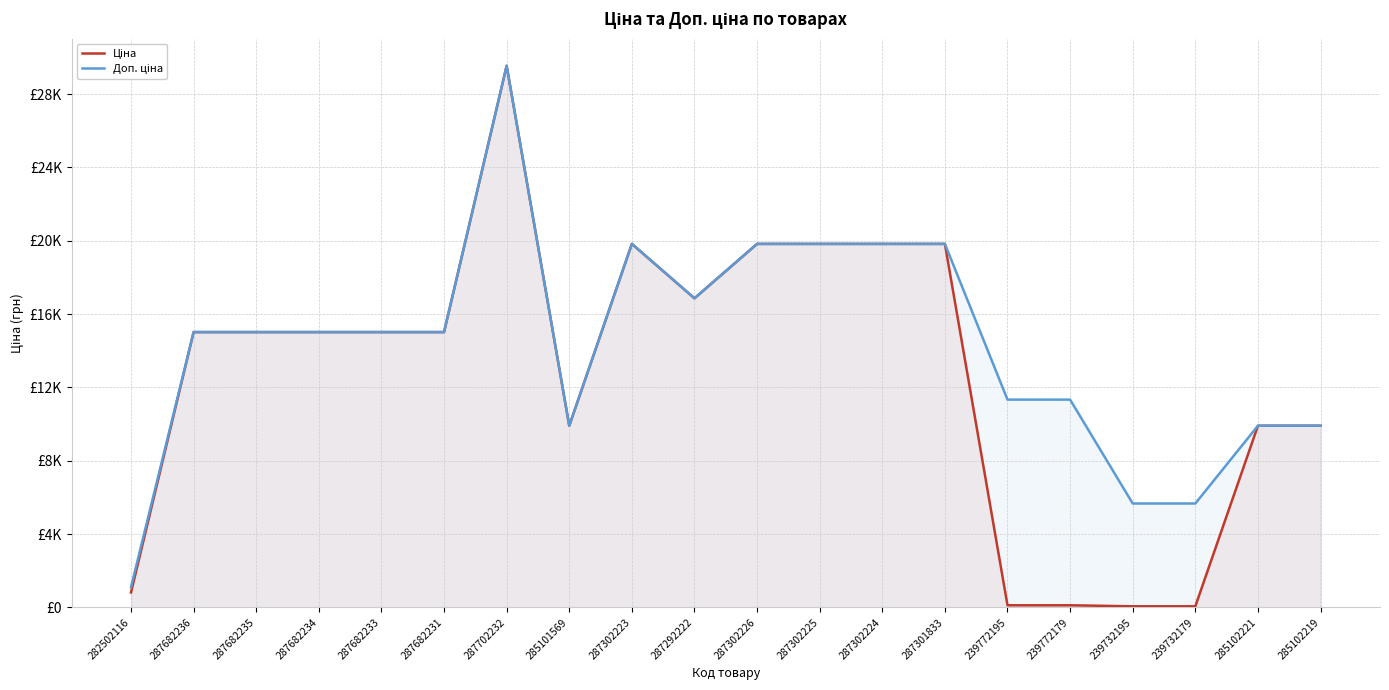

Where is the first local minimum for Ціна?

285101569